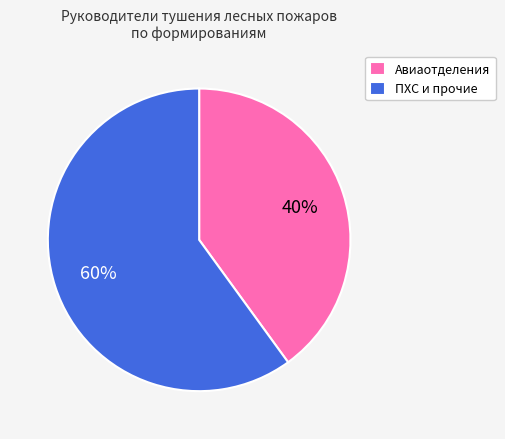

Rank the categories by value from lowest to highest.

Авиаотделения, ПХС и прочие